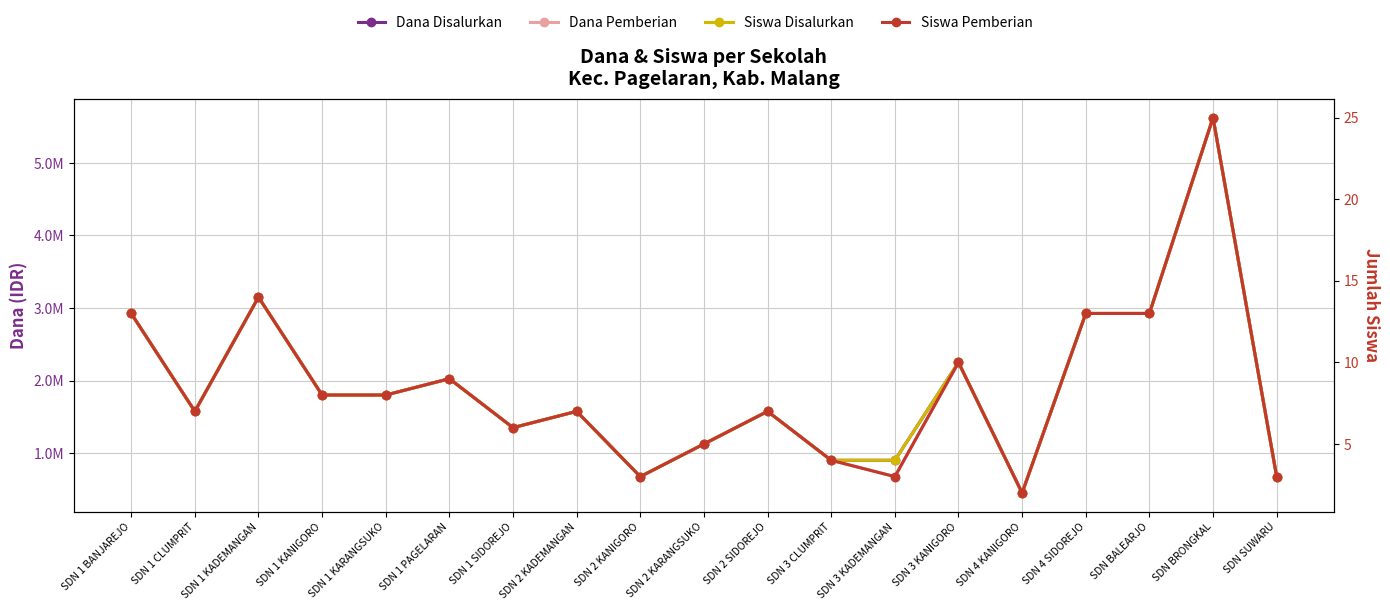

Which category has the lowest value in the Dana Pemberian series?

SDN 4 KANIGORO